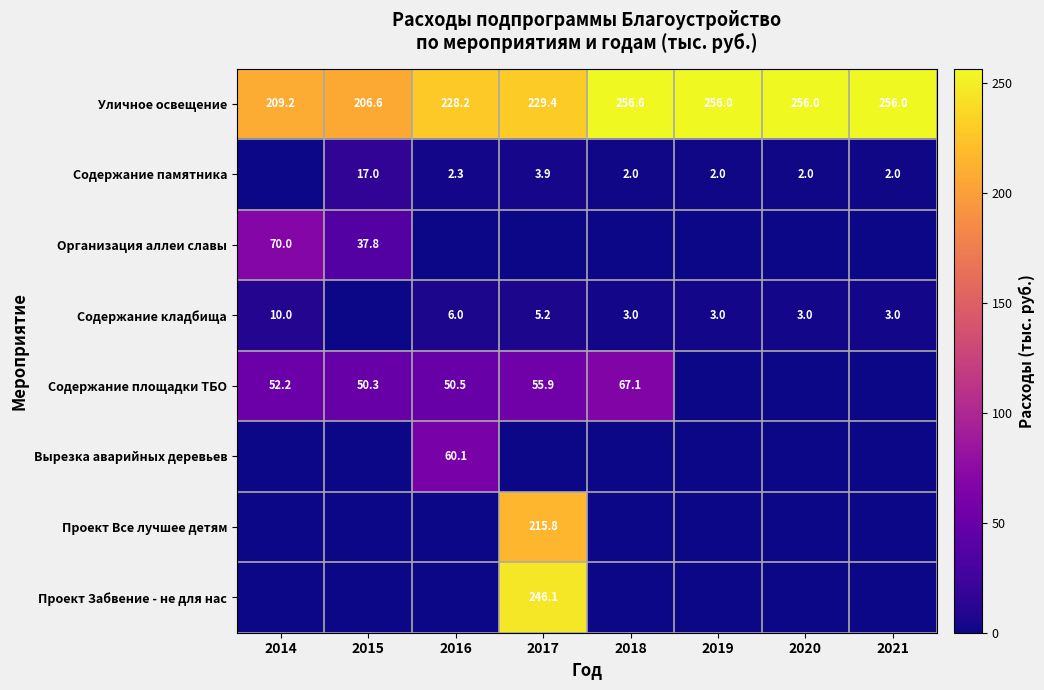

The value of Организация аллеи славы at 2014 is 101.3. True or false?

False